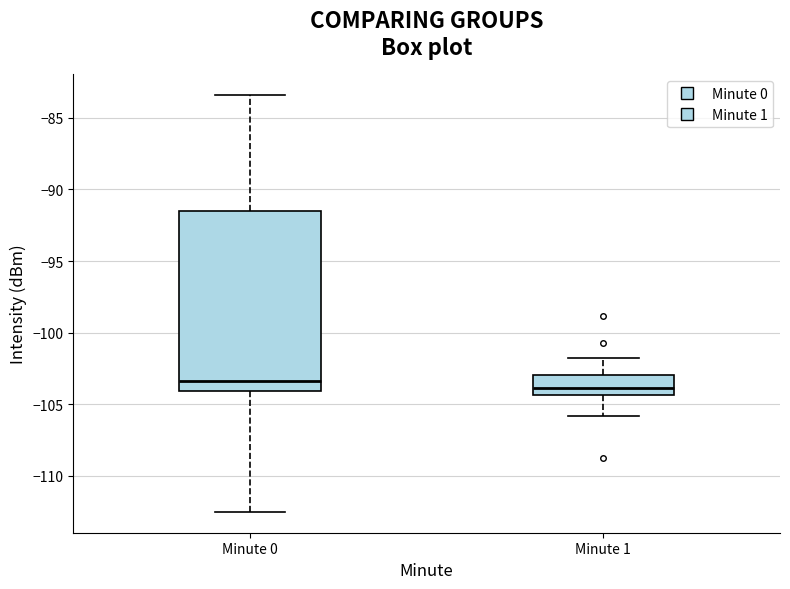

Comparing the boxes themselves (not the whiskers), which one is the tallest?

Minute 0